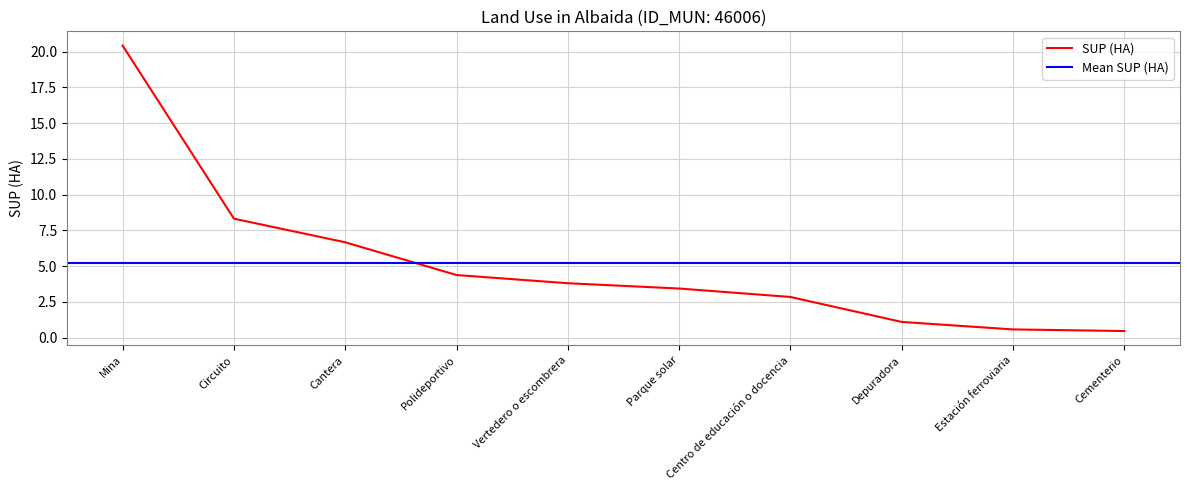

What position from the right is Estación ferroviaria?

2